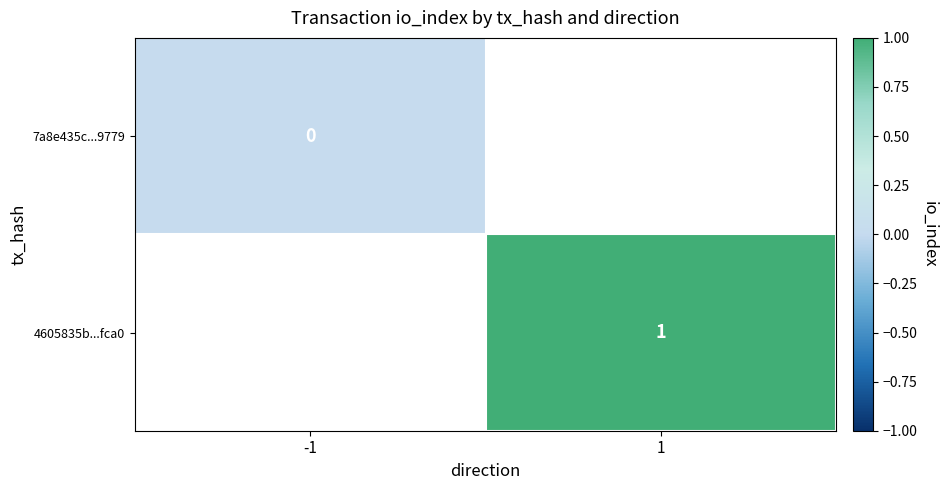

What is the maximum value shown in the chart?

1.0